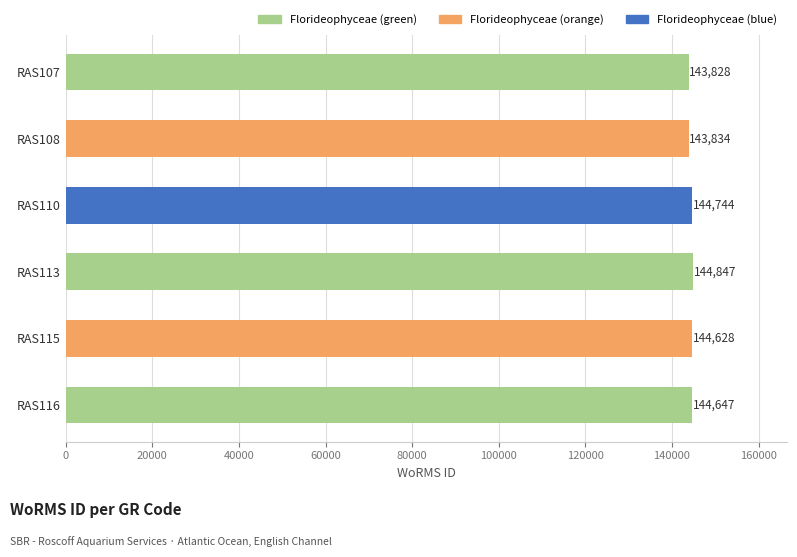

The value at RAS108 is 143834. True or false?

True